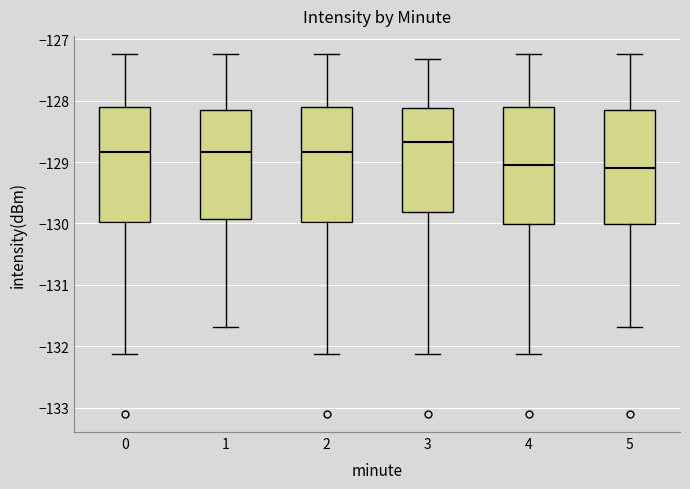

Reading left to right, transcribe this box plot: for each box, give where its median line is, the range the box spans, and where its two whiskers end, as read against the y-axis. The values are not printed on the chart, so give them approximately, as read against the axis.

0: median -128.8, box -130.0 to -128.1, whiskers -132.1 to -127.2
1: median -128.8, box -129.9 to -128.2, whiskers -131.7 to -127.2
2: median -128.8, box -130.0 to -128.1, whiskers -132.1 to -127.2
3: median -128.7, box -129.8 to -128.1, whiskers -132.1 to -127.3
4: median -129.0, box -130.0 to -128.1, whiskers -132.1 to -127.2
5: median -129.1, box -130.0 to -128.2, whiskers -131.7 to -127.2